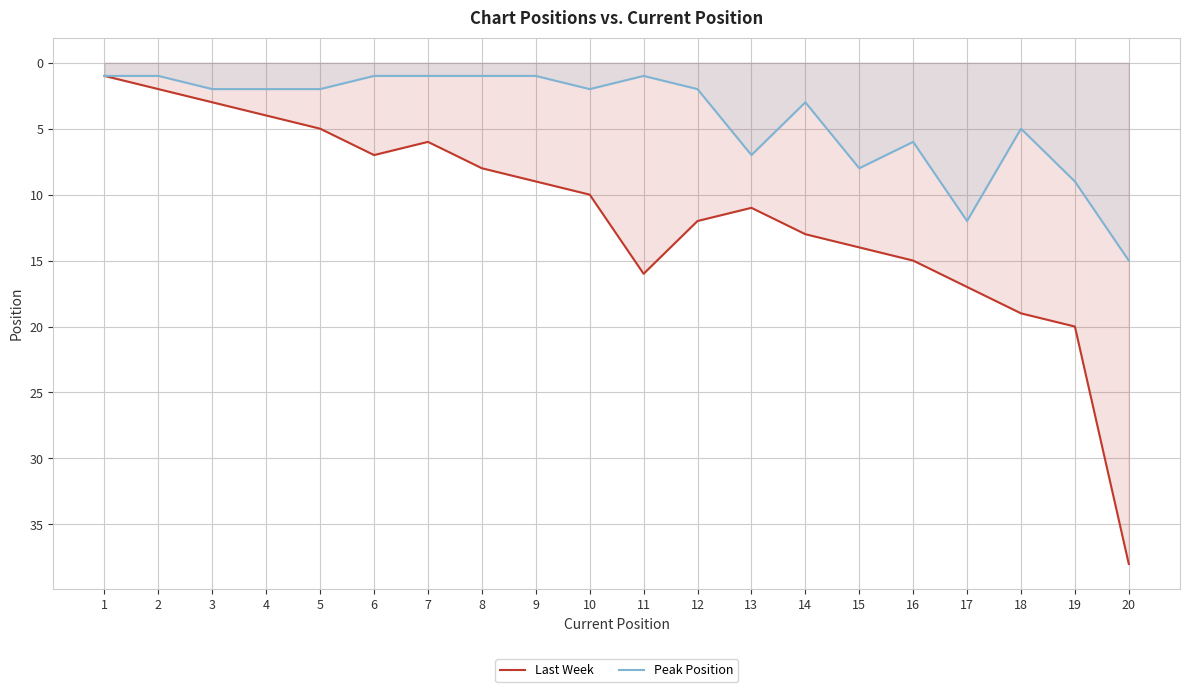

Which category has the lowest value in the Last Week series?

1